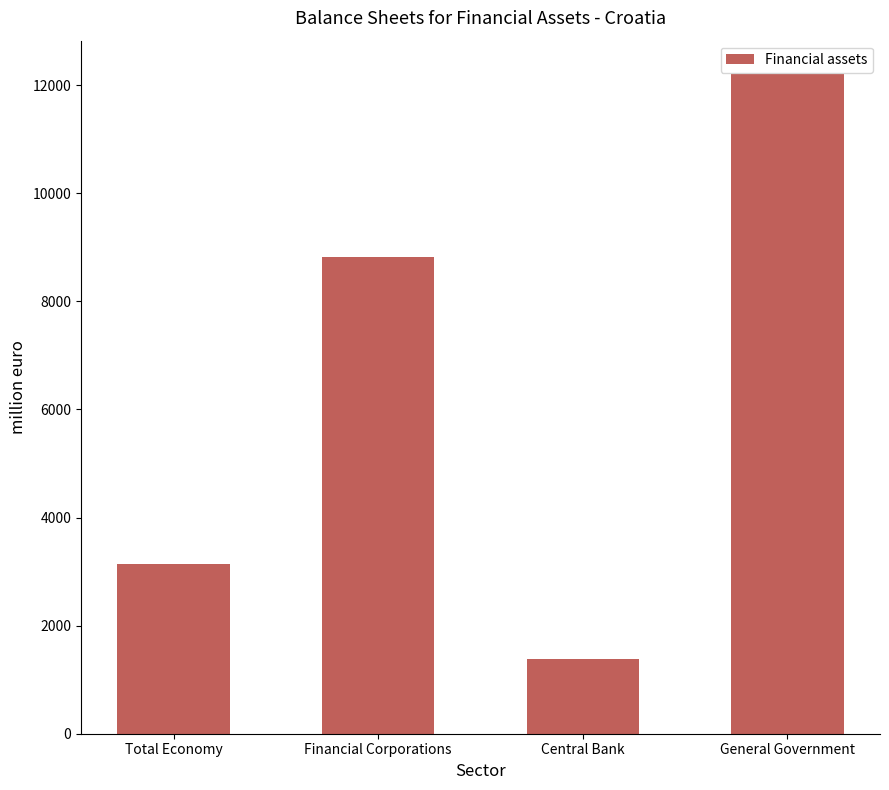

At which category does the chart reach its peak across all series?

General Government